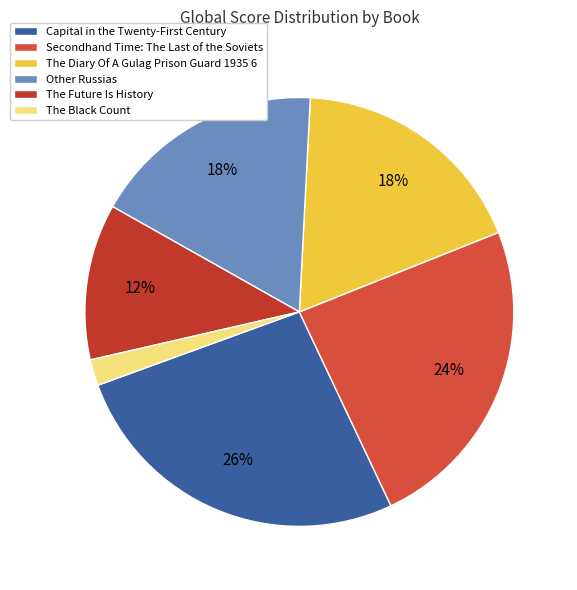

True or false: Other Russias accounts for 18% of the total.

True